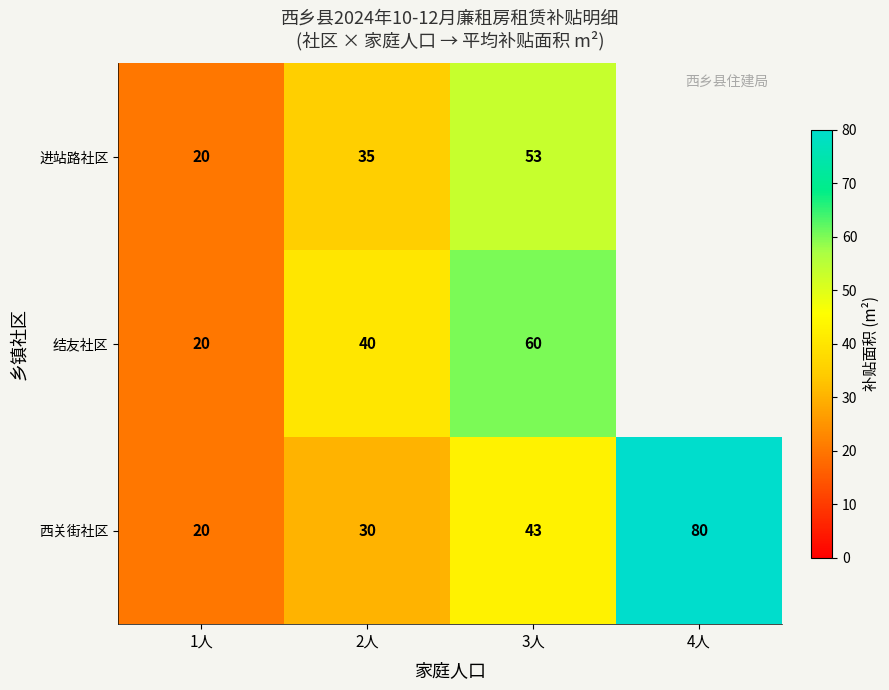

Is it true that 西关街社区 equals 43 at 3人?

True